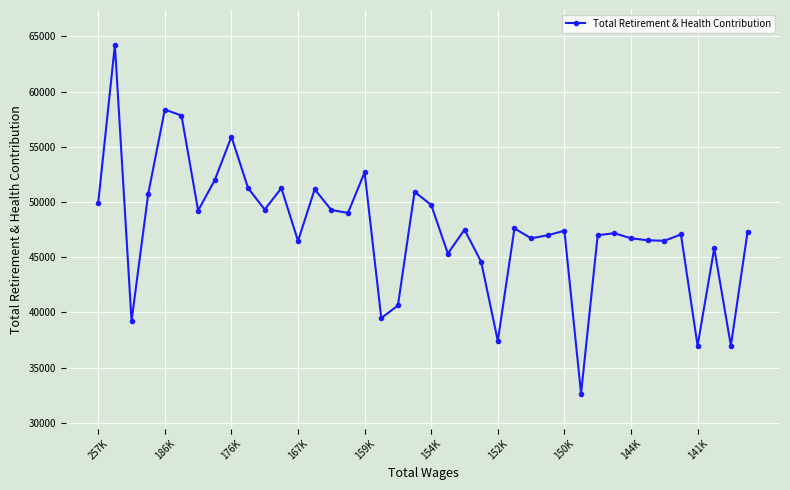

What is the sum of all values?

1902678